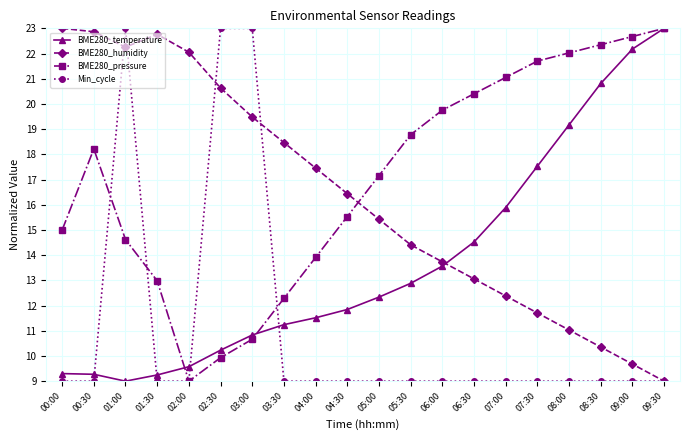

What is the label of the 8th point from the right?

06:00